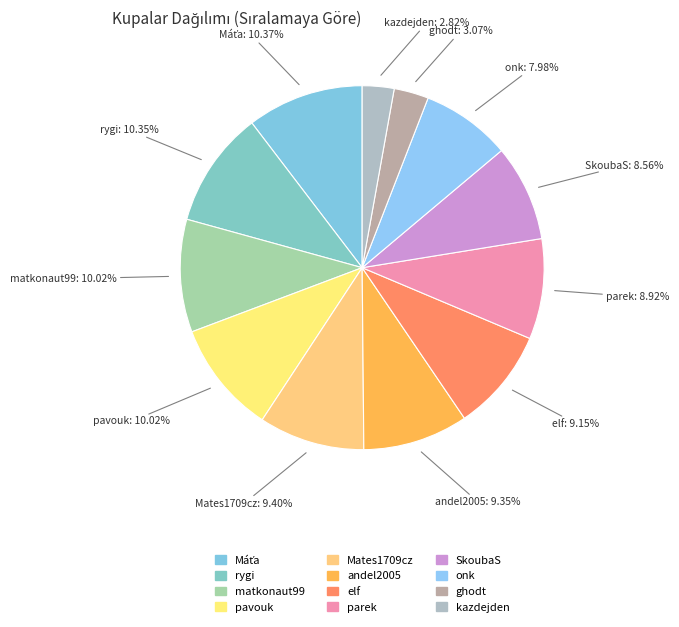

How many segments does this pie chart have?

12